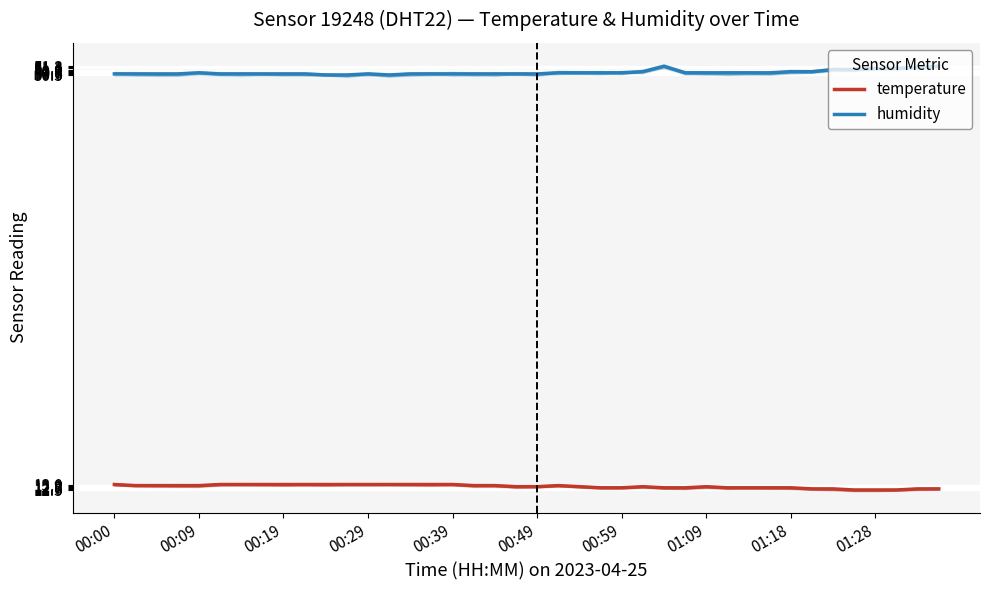

True or false: humidity has more than 2 points higher than both neighbors.

True